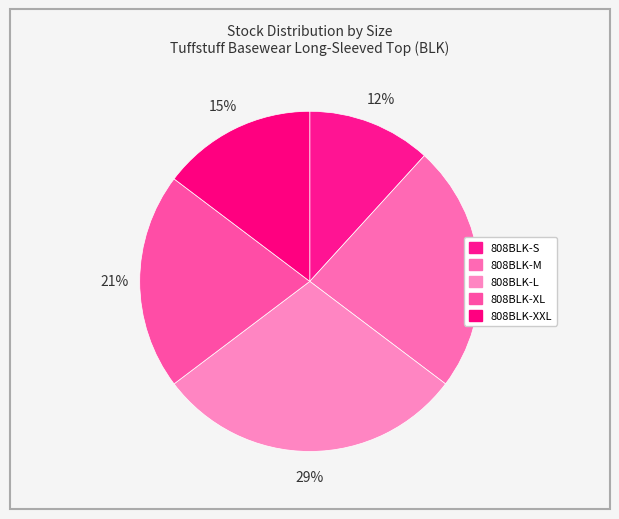

To the nearest percent, what is the combined percentage of 808BLK-XL and 808BLK-M?

44%